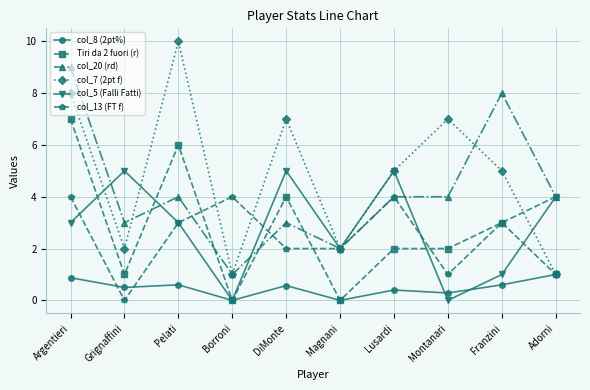

What is the value of the col_7 (2pt f) point at the 4th from the left?

1.0